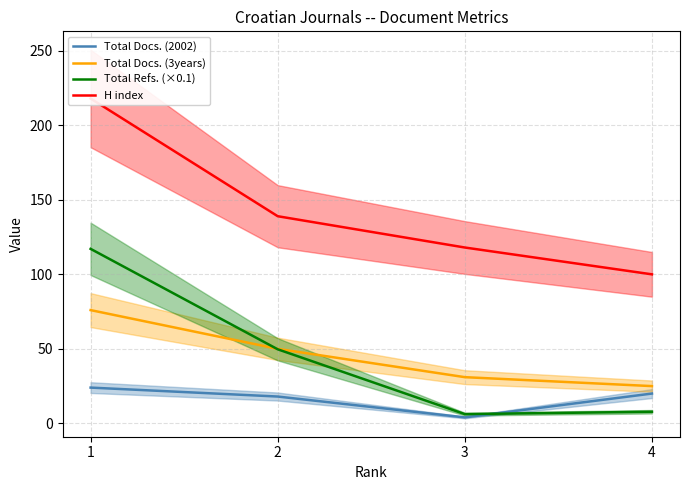

True or false: Total Docs. (3years) and H index intersect in this chart.

False